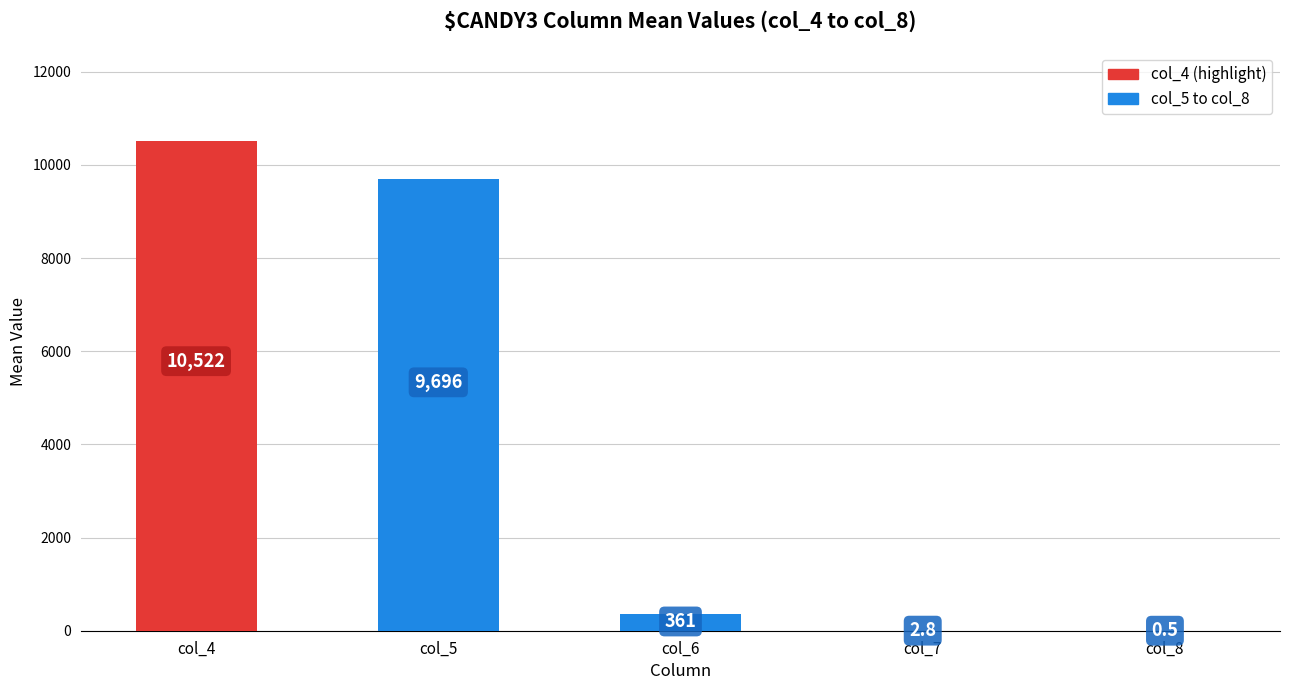

True or false: the data shows 10522.0 at col_4.

True